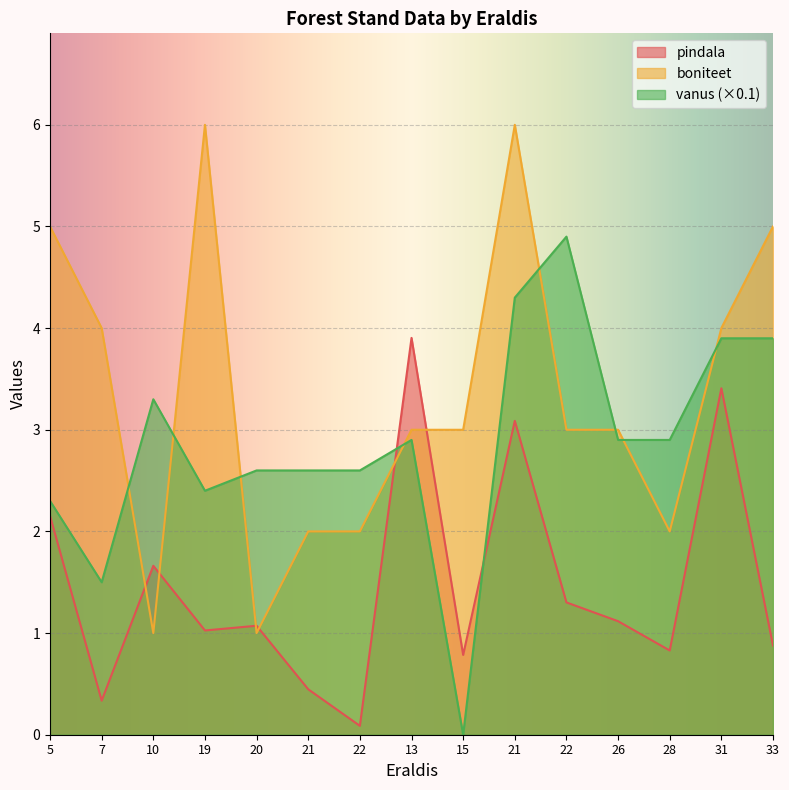

What is the total value across all series at 21?

5.0